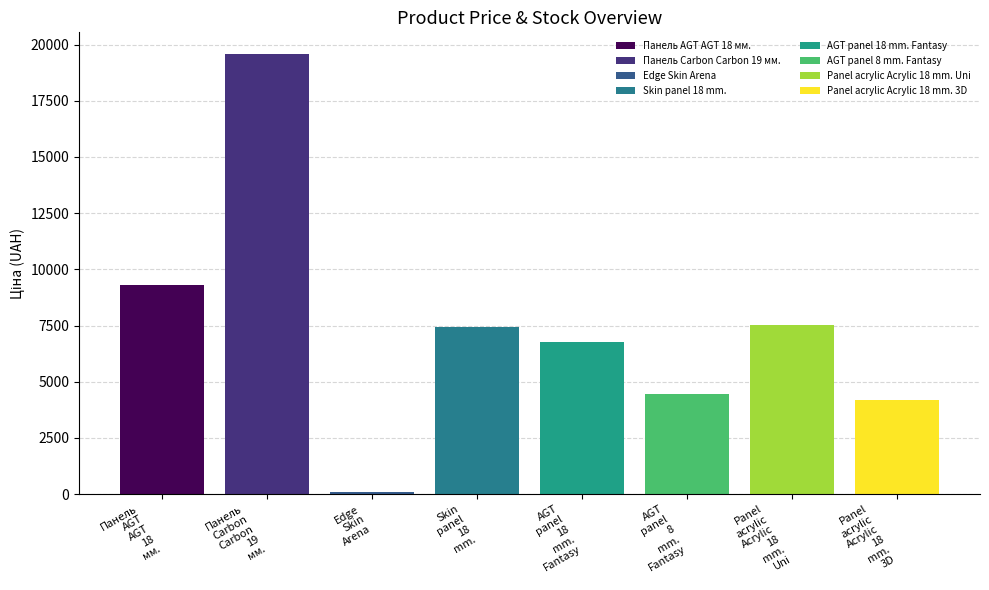

What is the minimum value for Ціна?

111.8